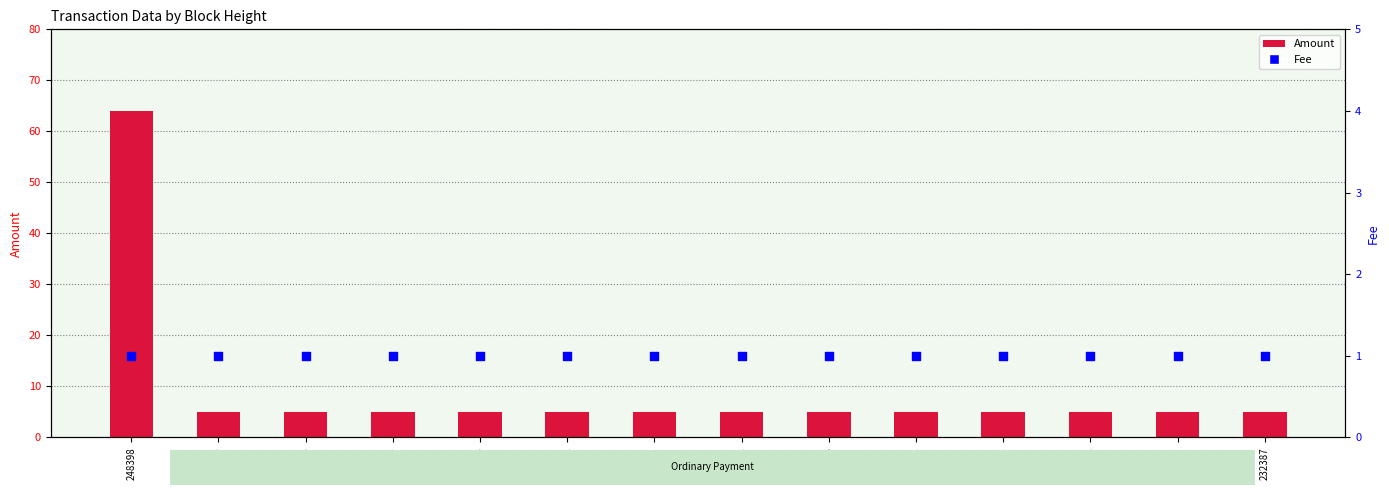

At which category is the sum across all series the highest?

248398